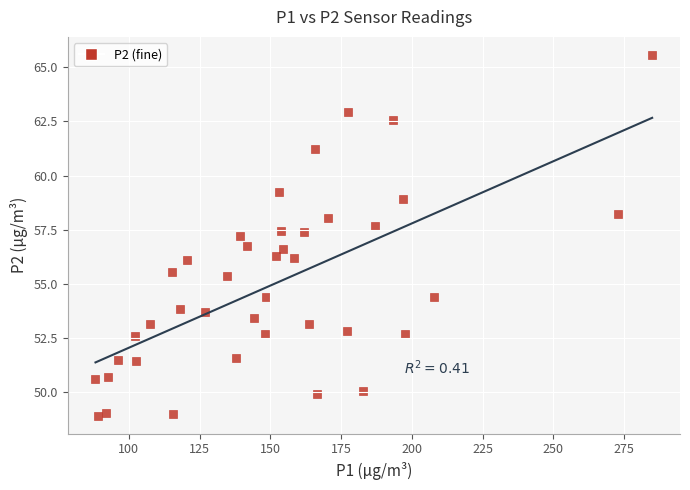

What is the range of X values (max minus min)?

196.7